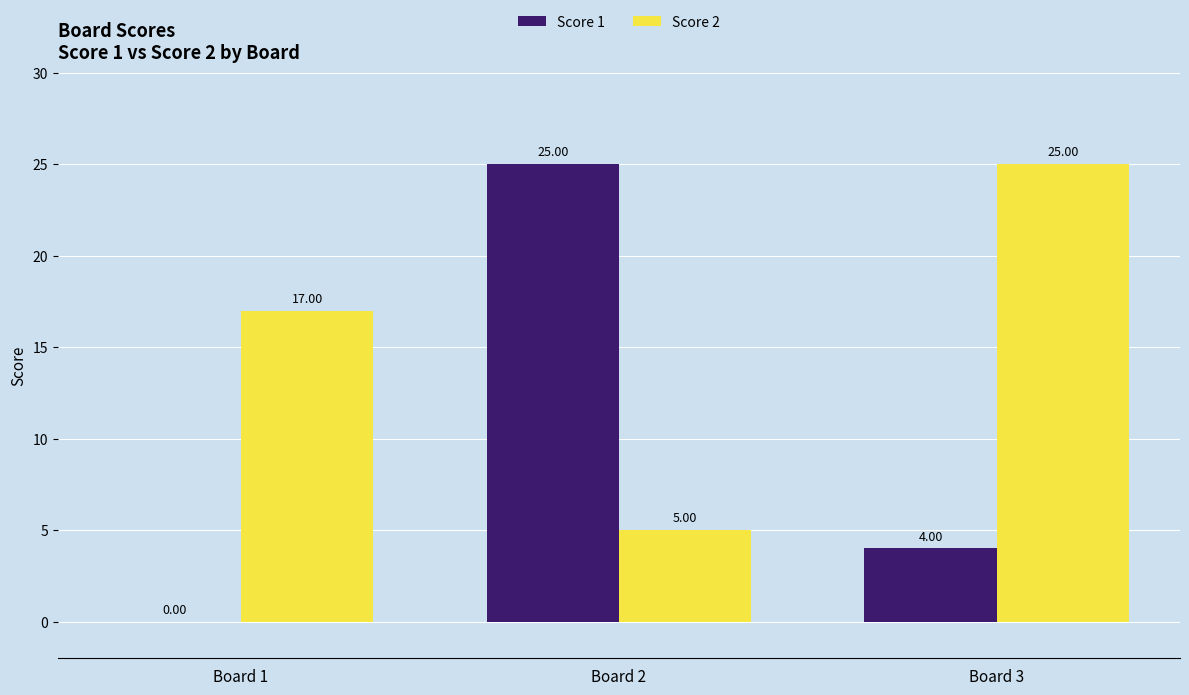

Count the number of data series in this chart.

2